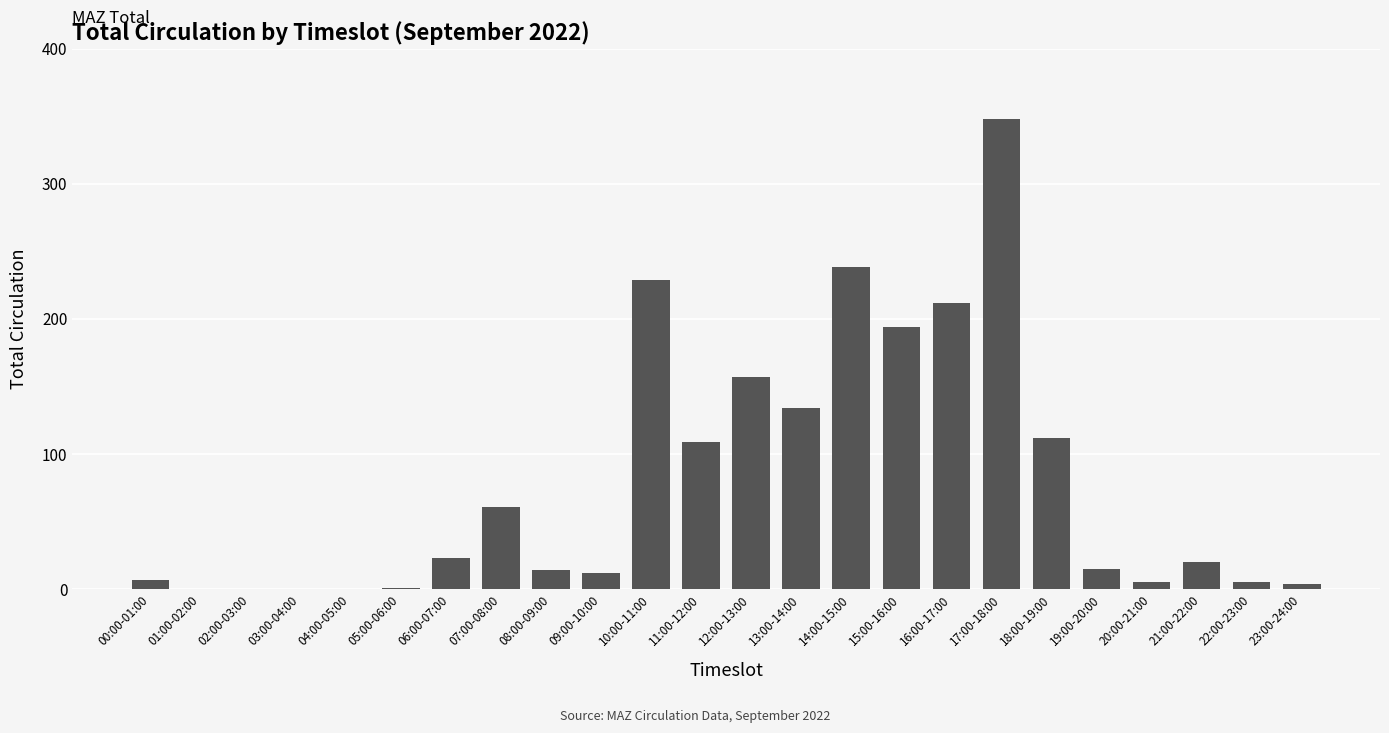

The chart shows a value of 52 at 11:00-12:00. True or false?

False